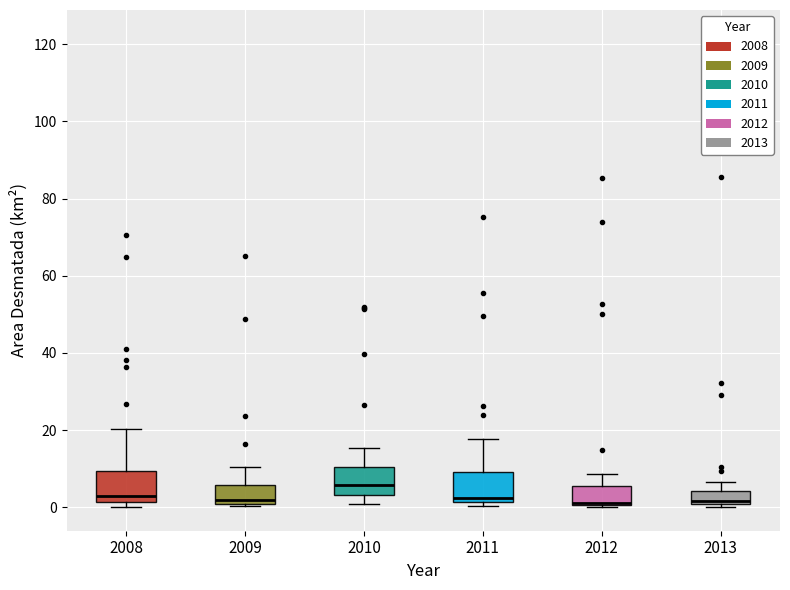

Reading left to right, read every box against the y-axis: the position of its median line, the range the box covers, and the ends of its whiskers. The values are not printed on the chart, so give them approximately, as read against the axis.

2008: median 4, box 2 to 10, whiskers 0 to 20
2009: median 2, box 0 to 6, whiskers 0 to 10
2010: median 6, box 4 to 10, whiskers 0 to 16
2011: median 2 (just above the box's lower edge), box 2 to 10, whiskers 0 to 18
2012: median 2, box 0 to 6, whiskers 0 to 8
2013: median 2, box 0 to 4, whiskers 0 (just below the box's lower edge) to 6